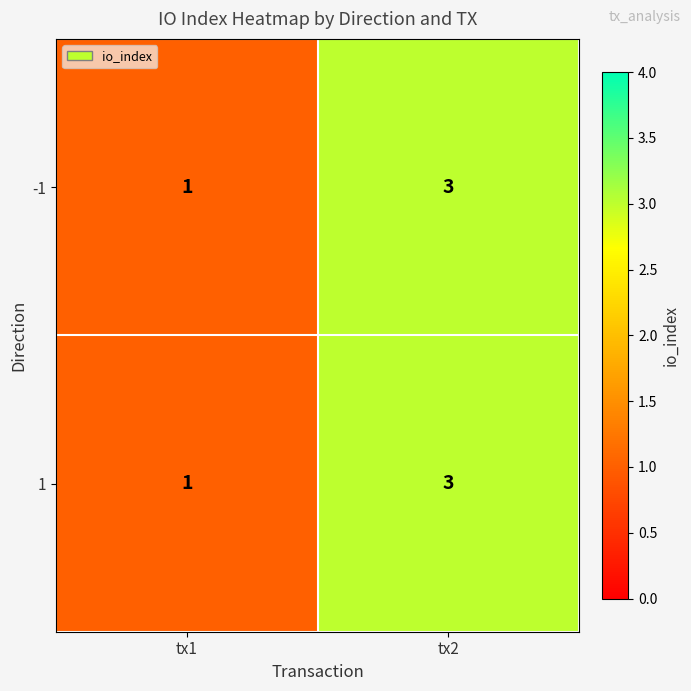

The value of 1 at tx1 is 1. True or false?

True